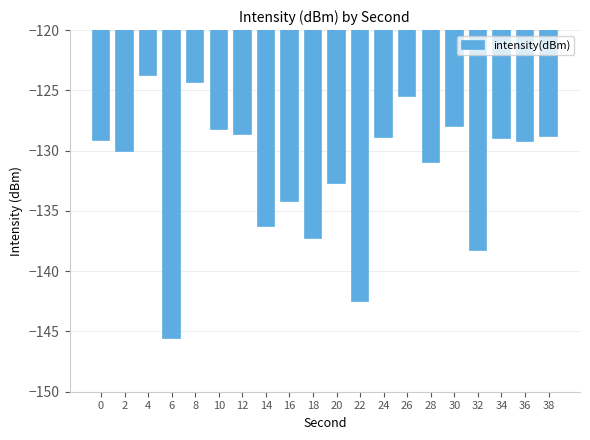

What is the value of the 19th bar from the left?

-129.2